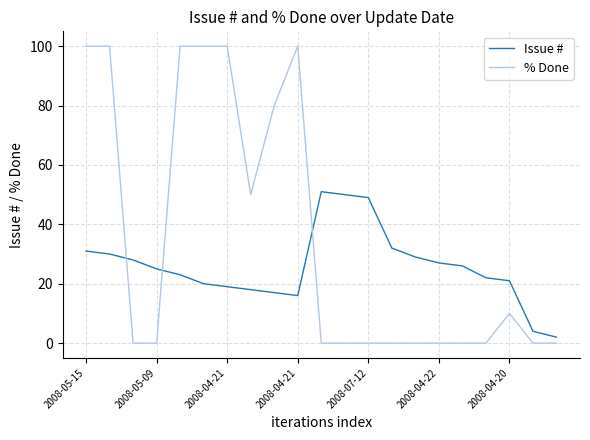

Rank the series by their average value, from highest to lowest.

% Done, Issue #